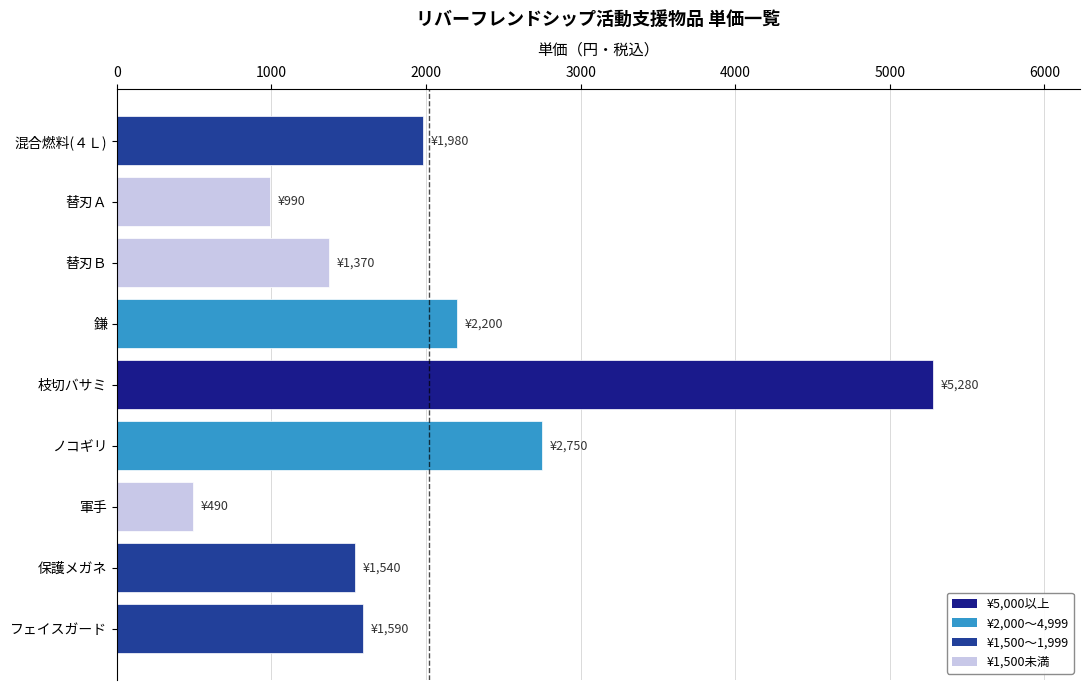

Approximately how many times larger is the value at 鎌 compared to 替刃Ａ?

2.2